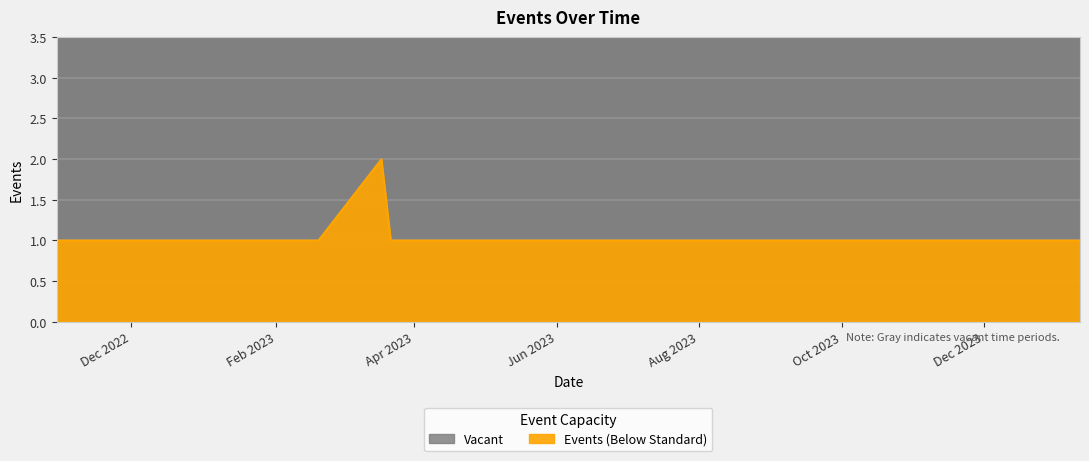

What is the ratio of the value at 2022-11-20 to the value at 2023-03-18?

0.5